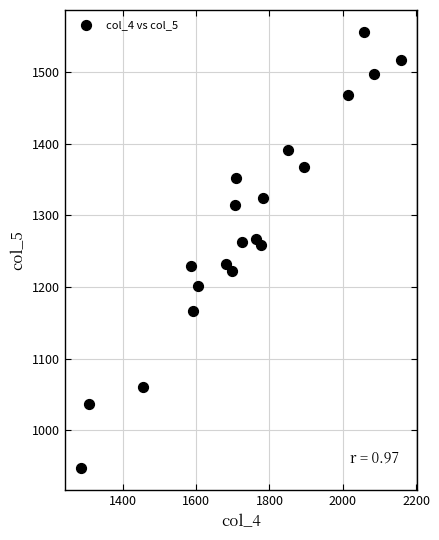

What is the range of X values (max minus min)?

874